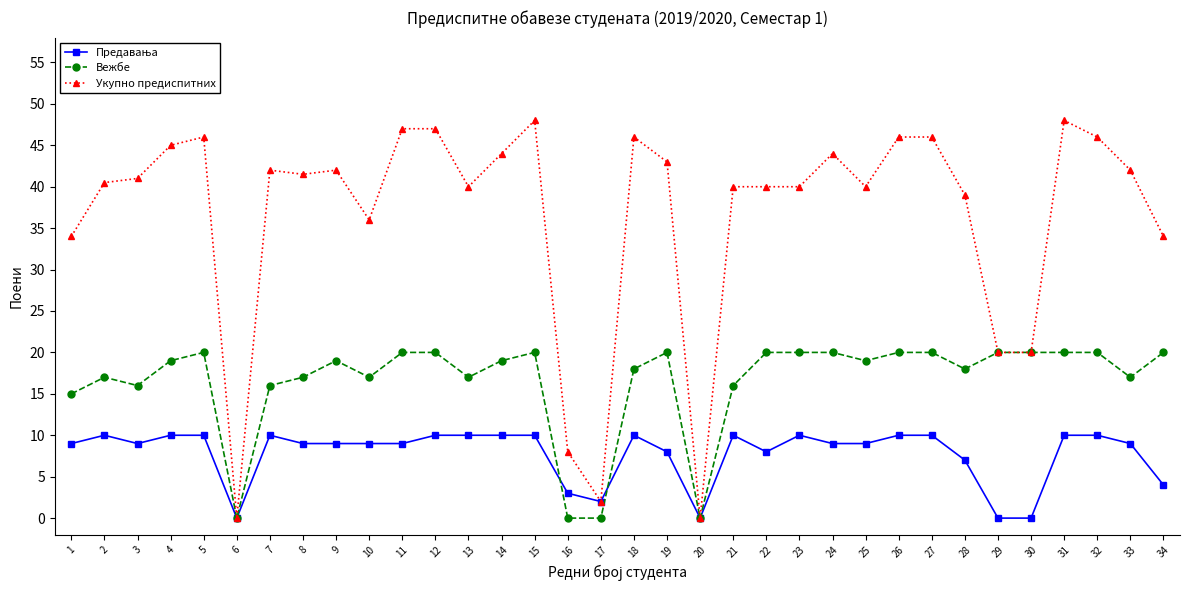

Is the value of Укупно предиспитних at 15 greater than the value of Вежбе at 15?

Yes